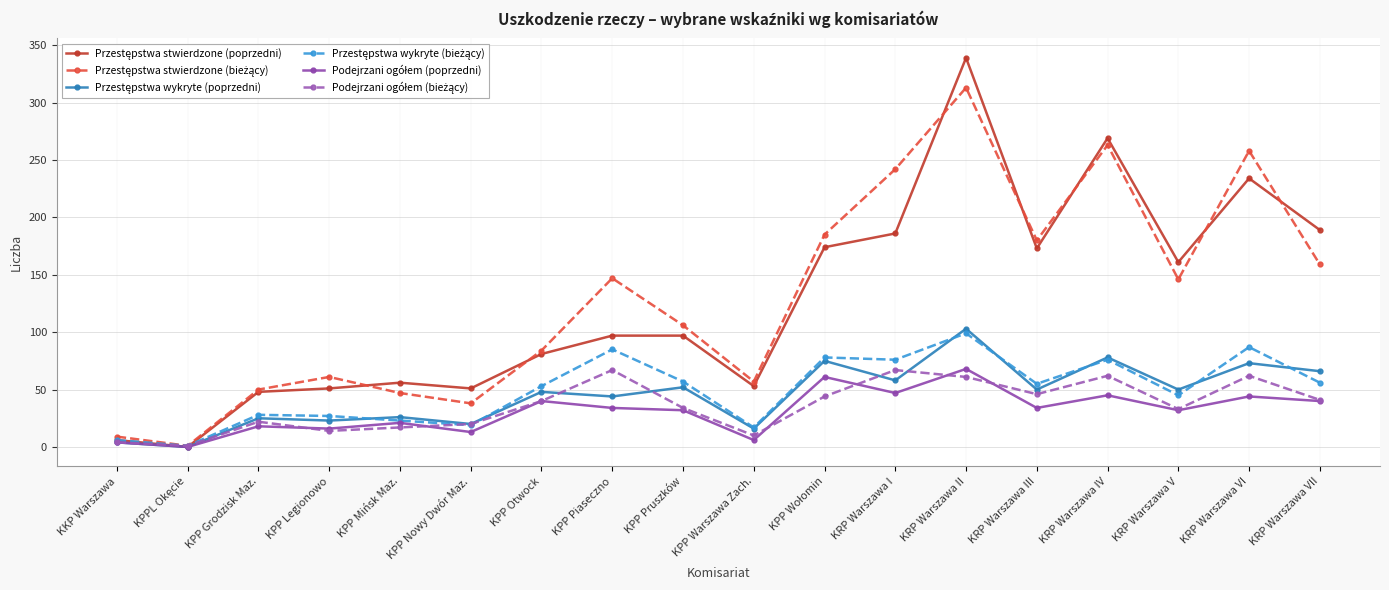

What is the greatest value displayed?

339